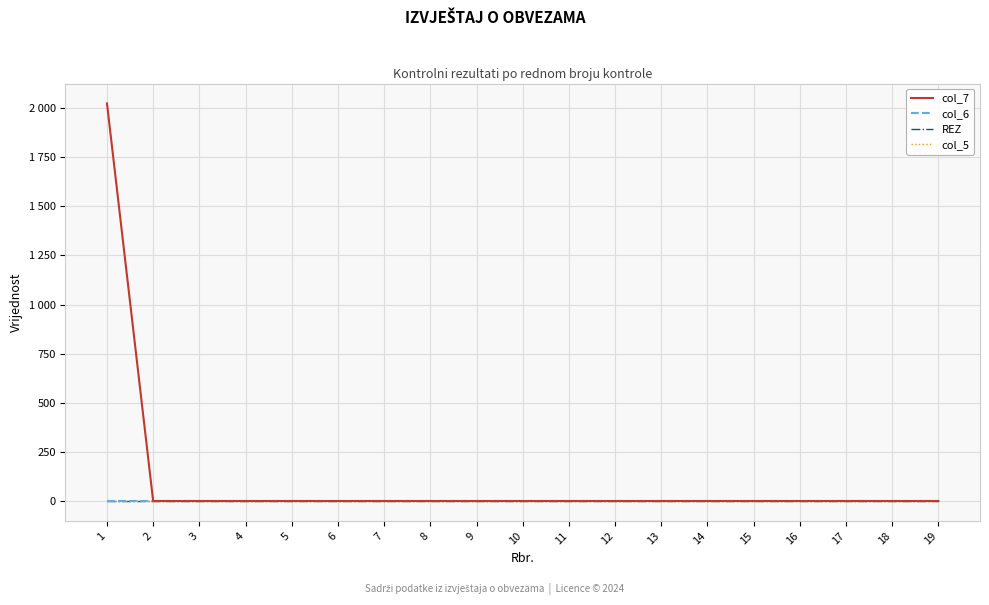

True or false: REZ and col_6 cross at least once.

False